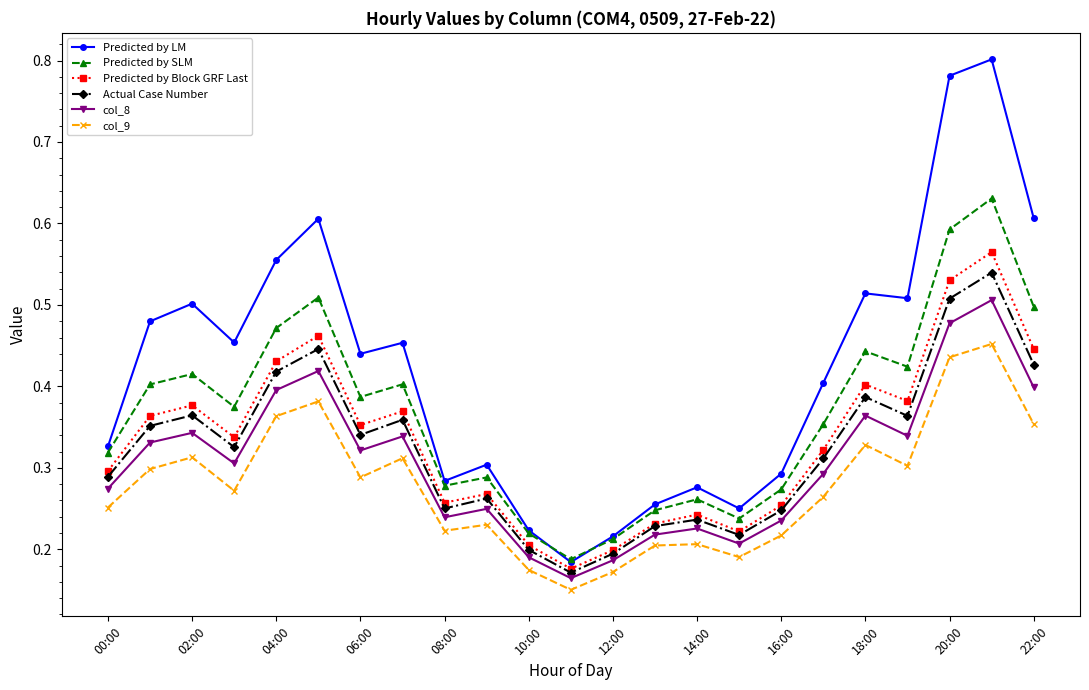

Does the chart display data point markers on the line(s)?

Yes